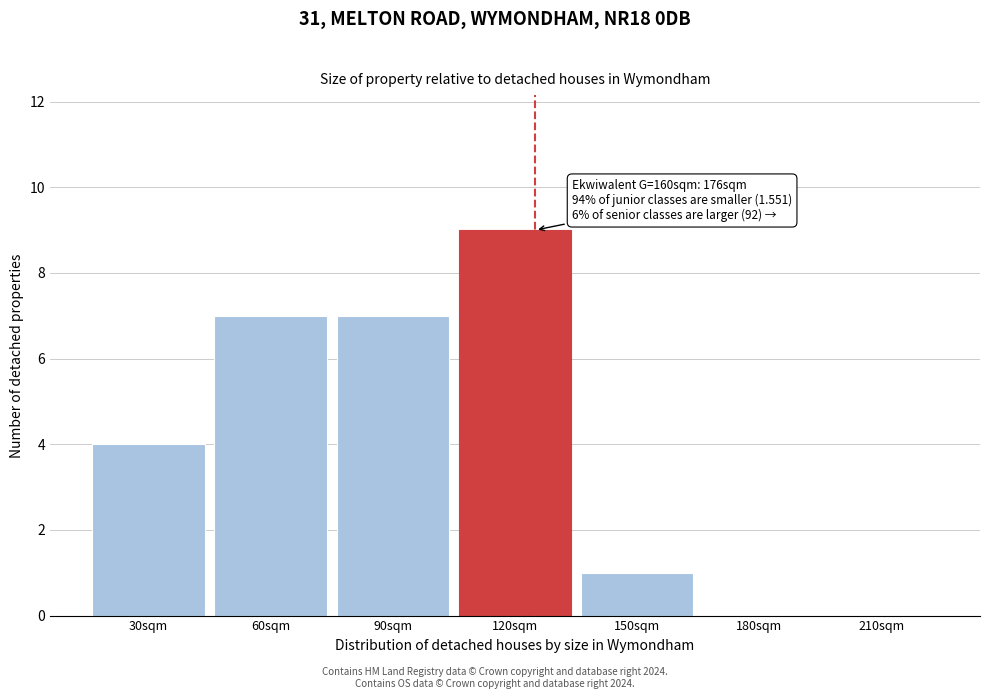

Reading left to right, list all the values displayed in this chart.

30sqm=4	60sqm=7	90sqm=7	120sqm=9	150sqm=1	180sqm=0	210sqm=0